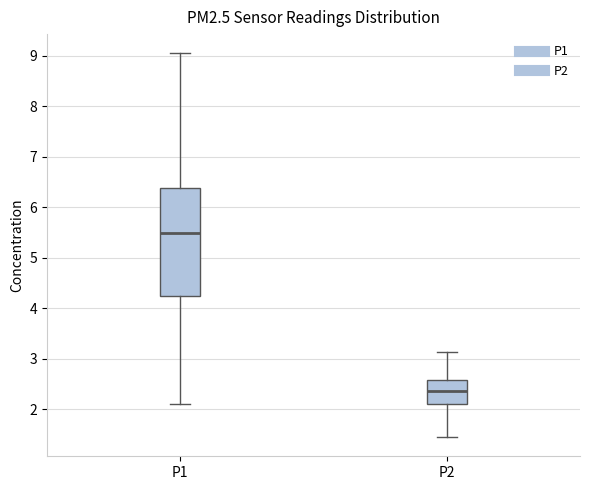

Comparing the boxes themselves (not the whiskers), which one is the tallest?

P1